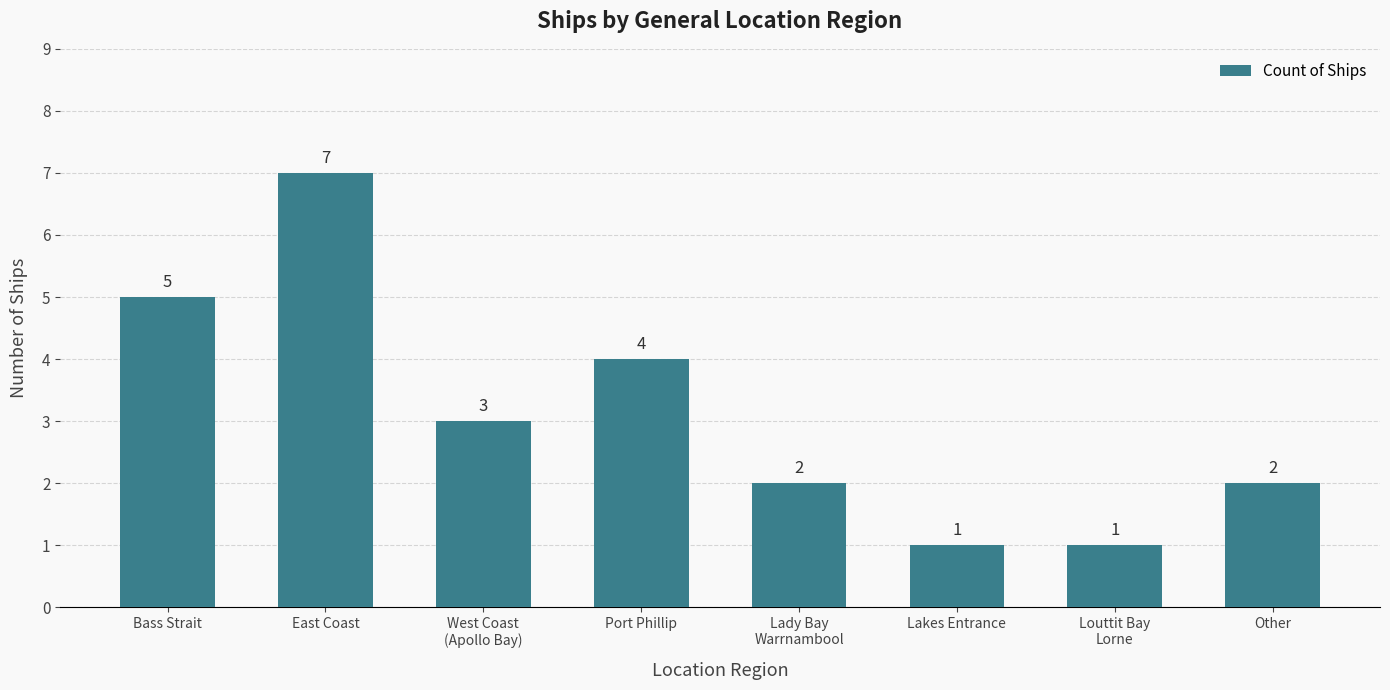

What is the change in value from Bass Strait to Lady Bay
Warrnambool?

-3